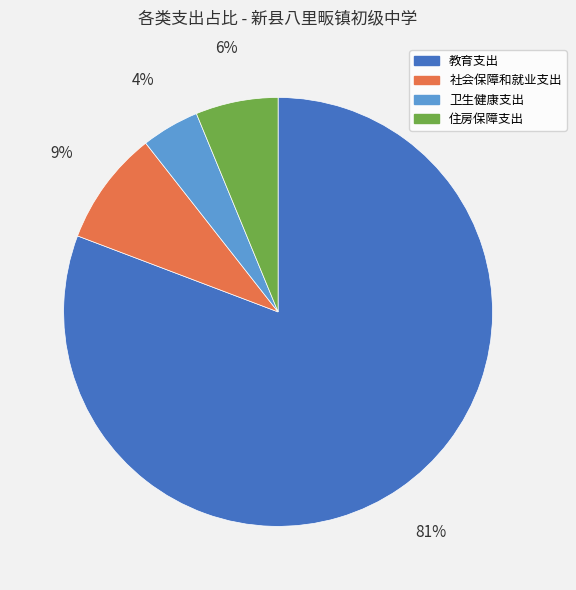

Which category has the biggest portion of the pie?

教育支出